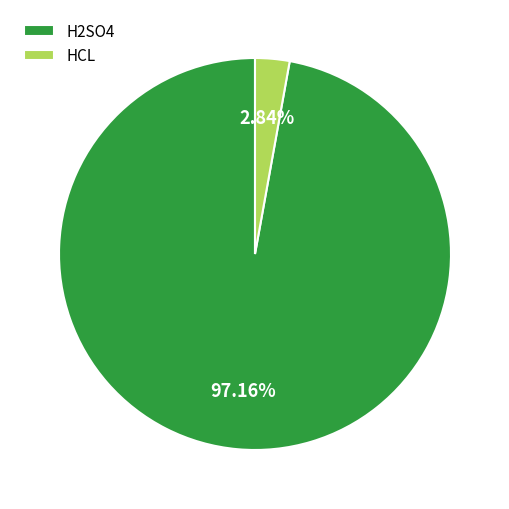

What is the smallest slice in the pie chart?

HCL